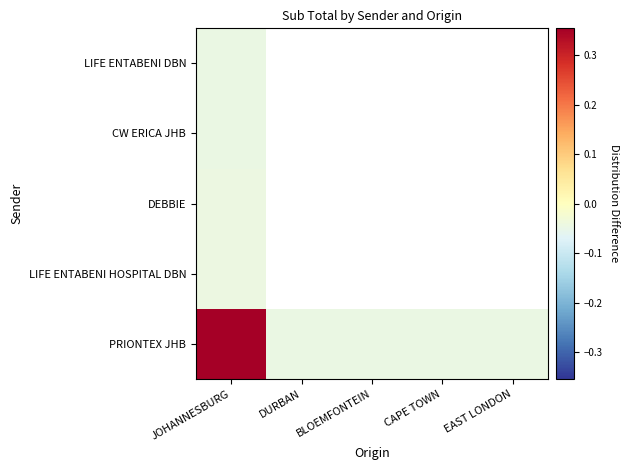

At which label does PRIONTEX JHB reach its peak?

JOHANNESBURG